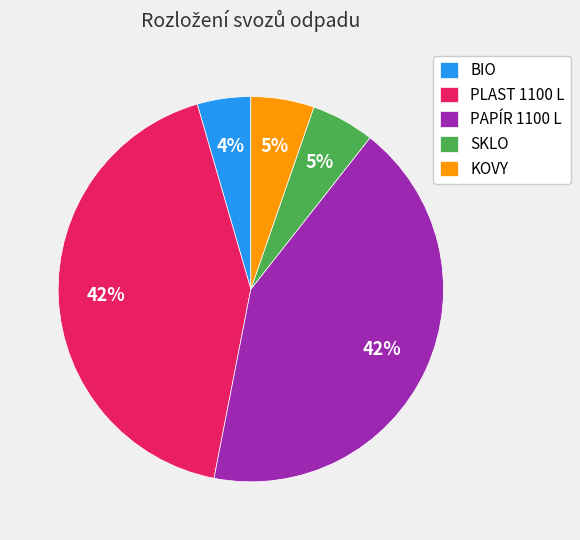

Combined, do BIO and PAPÍR 1100 L account for over 50%?

No